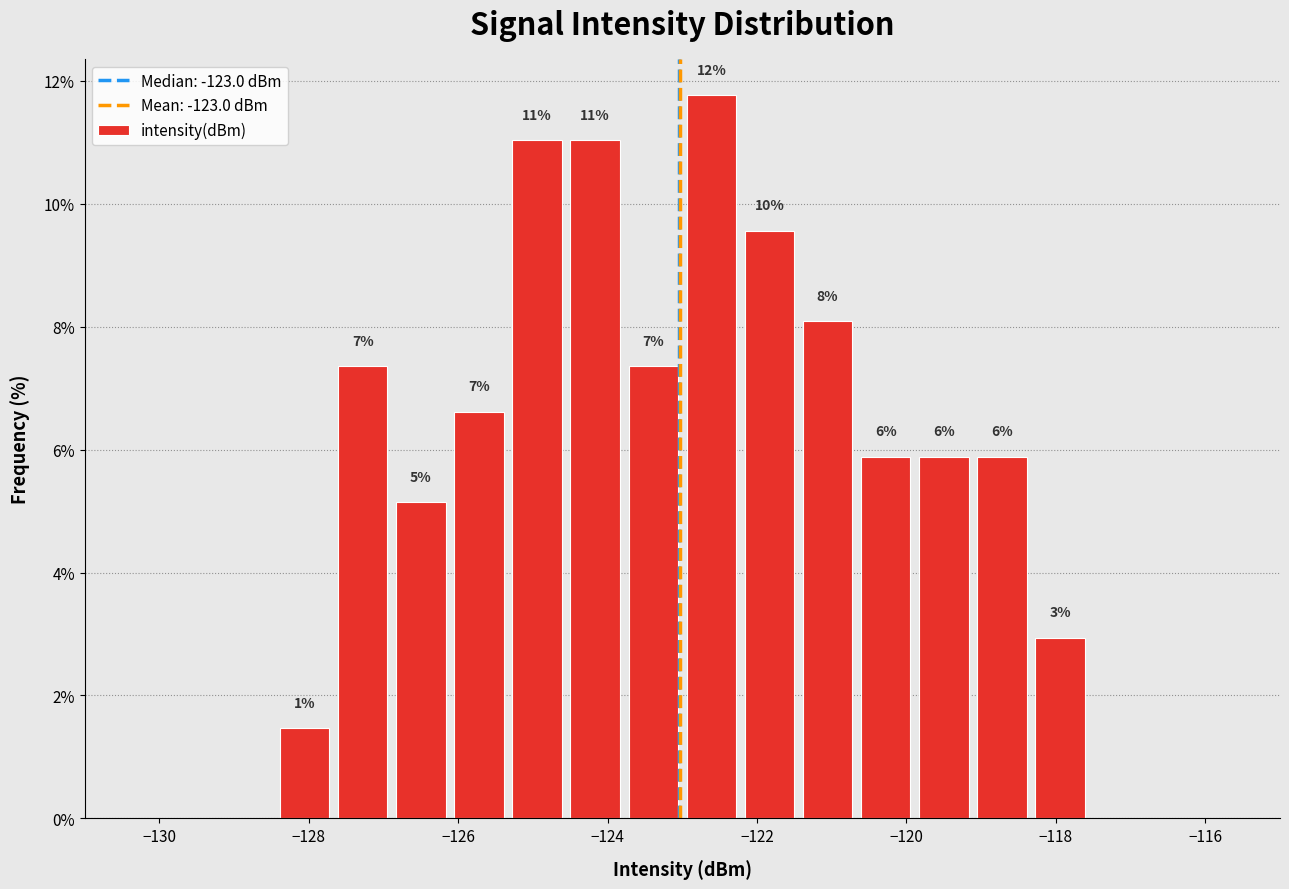

Read against the x-axis, roughly where is the centre of the tallest bar?

-122.6